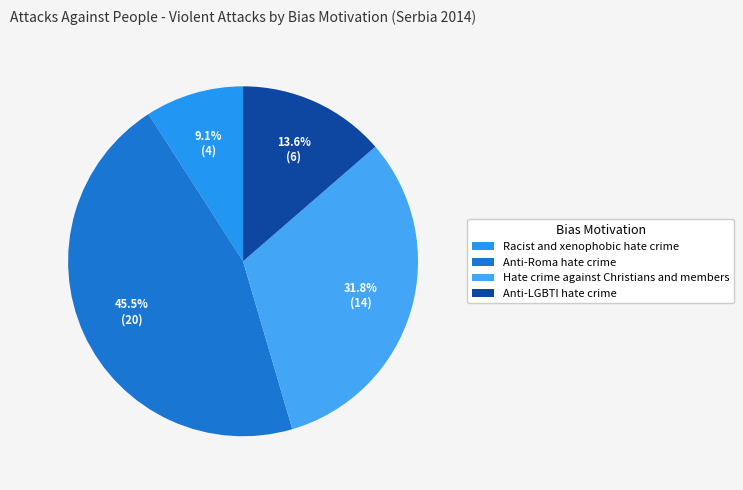

What is the smallest slice in the pie chart?

Racist and xenophobic hate crime